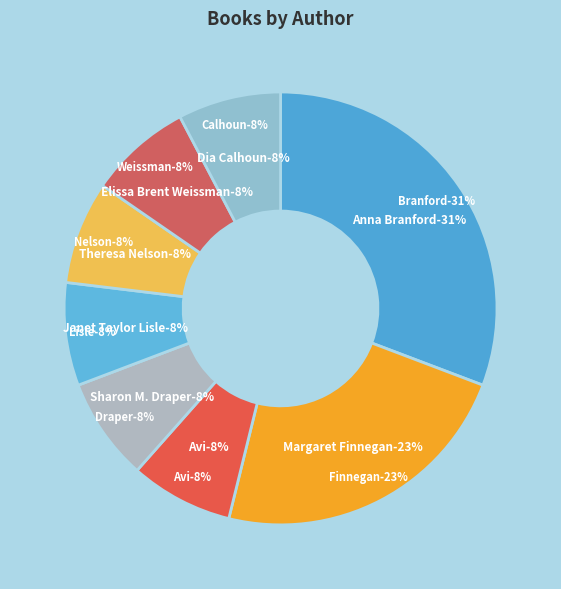

Is the sum of Avi and Margaret Finnegan greater than half?

No